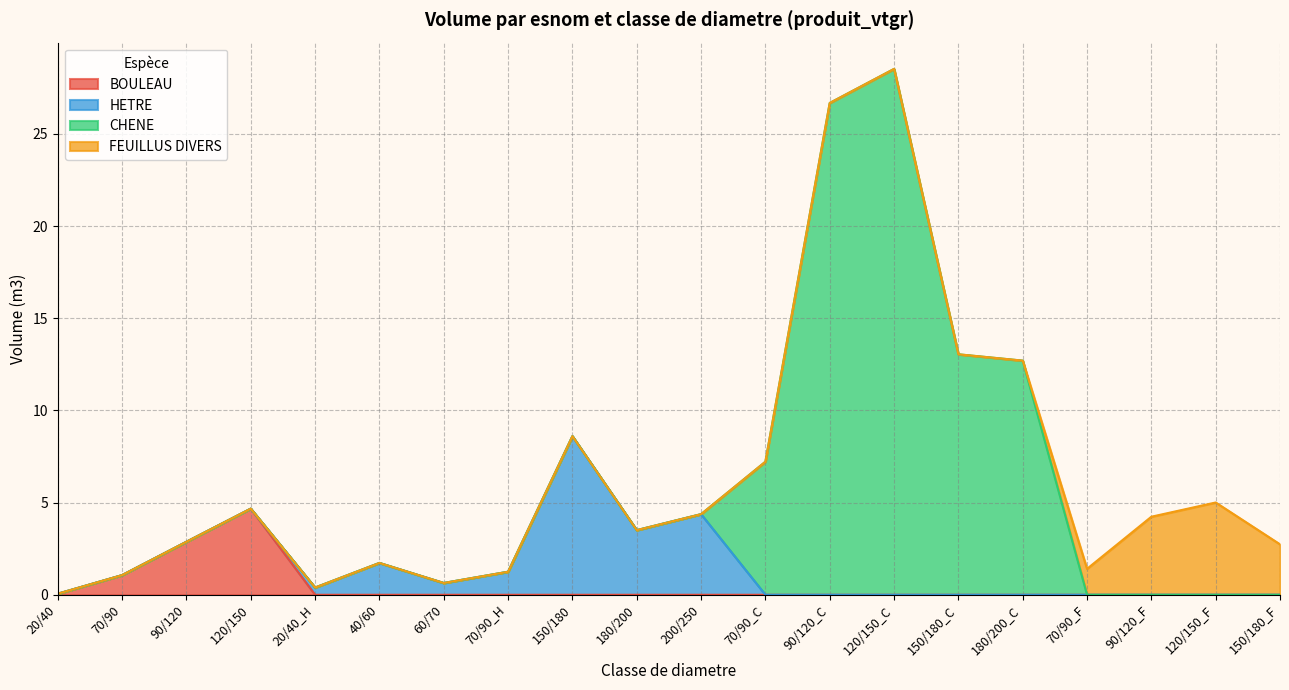

What is the average value of the FEUILLUS DIVERS series?

0.7